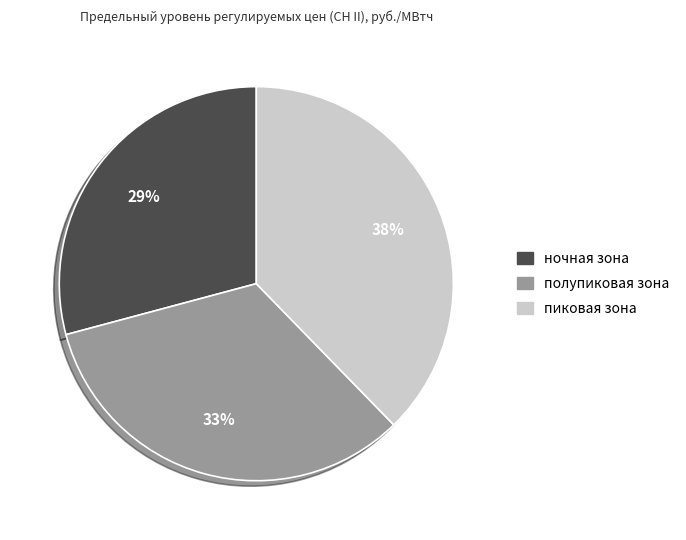

Rank the categories by value from highest to lowest.

пиковая зона, полупиковая зона, ночная зона